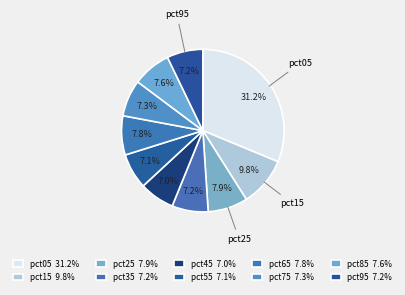

To the nearest percent, what percentage of the pie is pct75?

7%